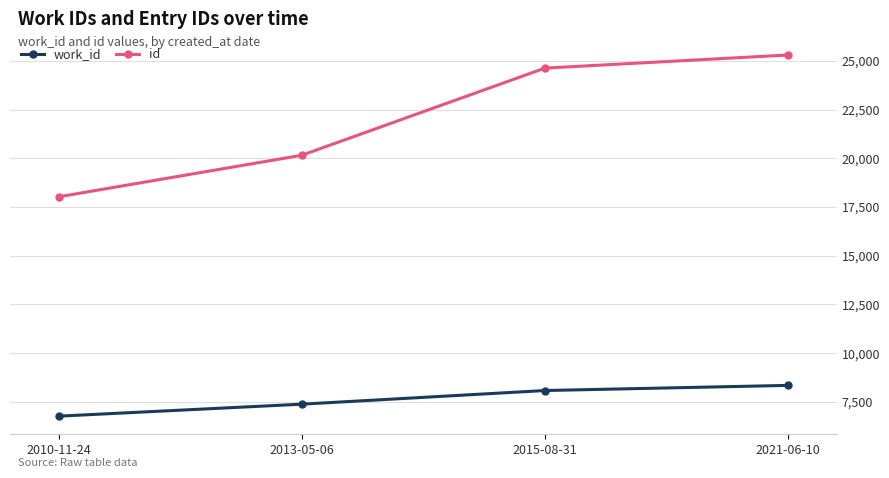

The value of id at 2015-08-31 is 41581. True or false?

False